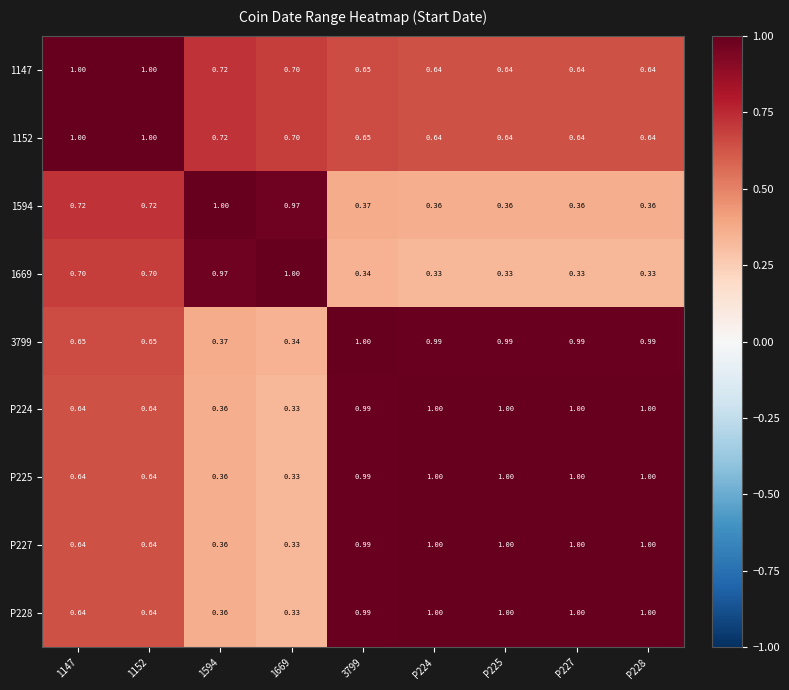

How many series are shown in this chart?

9